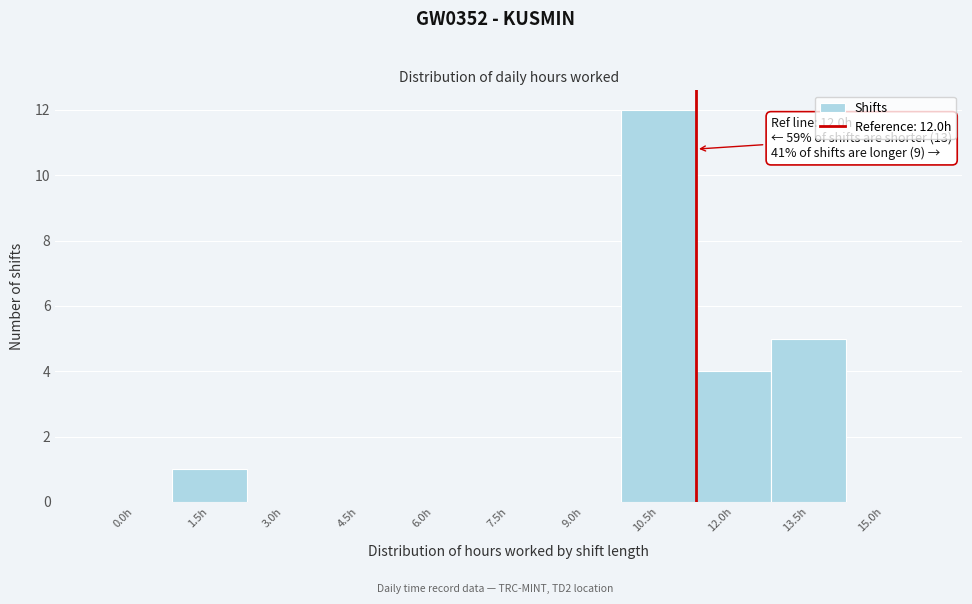

Reading left to right, what are all the values shown in this chart?

0.0h=0	1.5h=1	3.0h=0	4.5h=0	6.0h=0	7.5h=0	9.0h=0	10.5h=12	12.0h=4	13.5h=5	15.0h=0